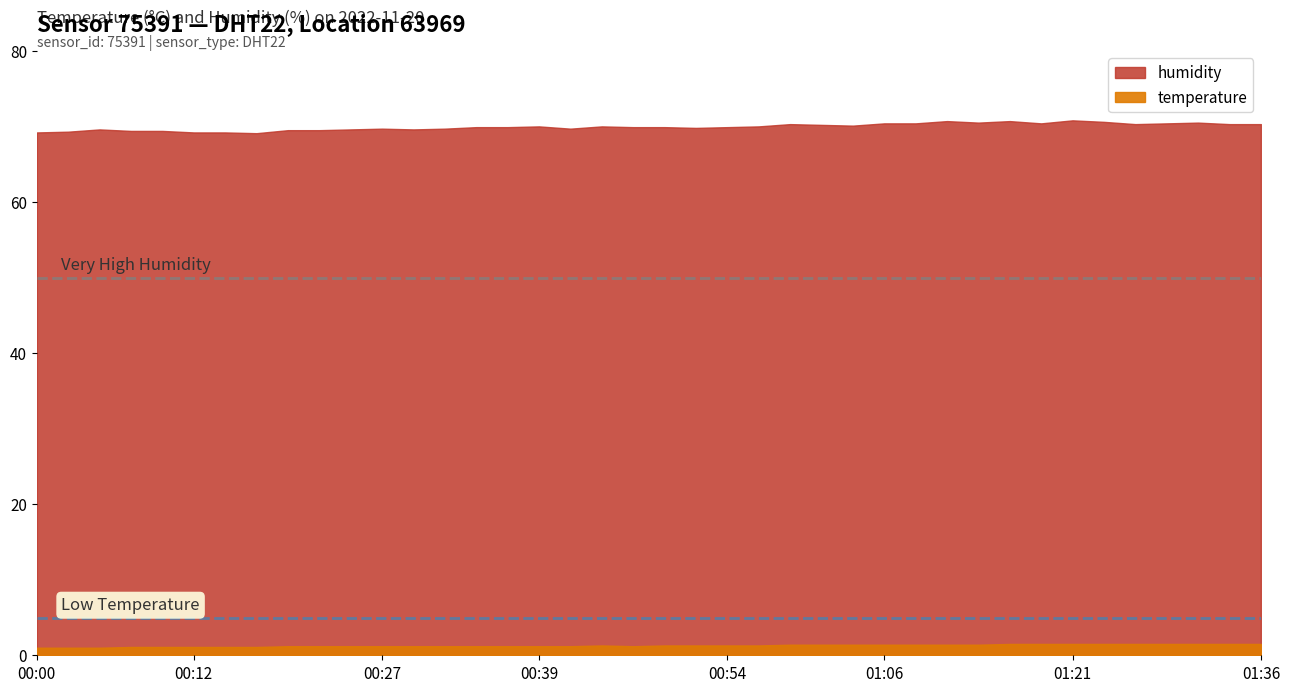

What is the difference between the highest and lowest values at 00:08?

68.3